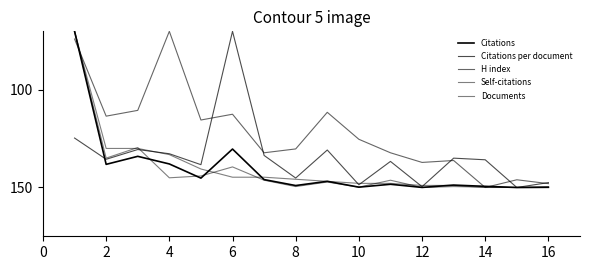

Does the chart display data point markers on the line(s)?

No